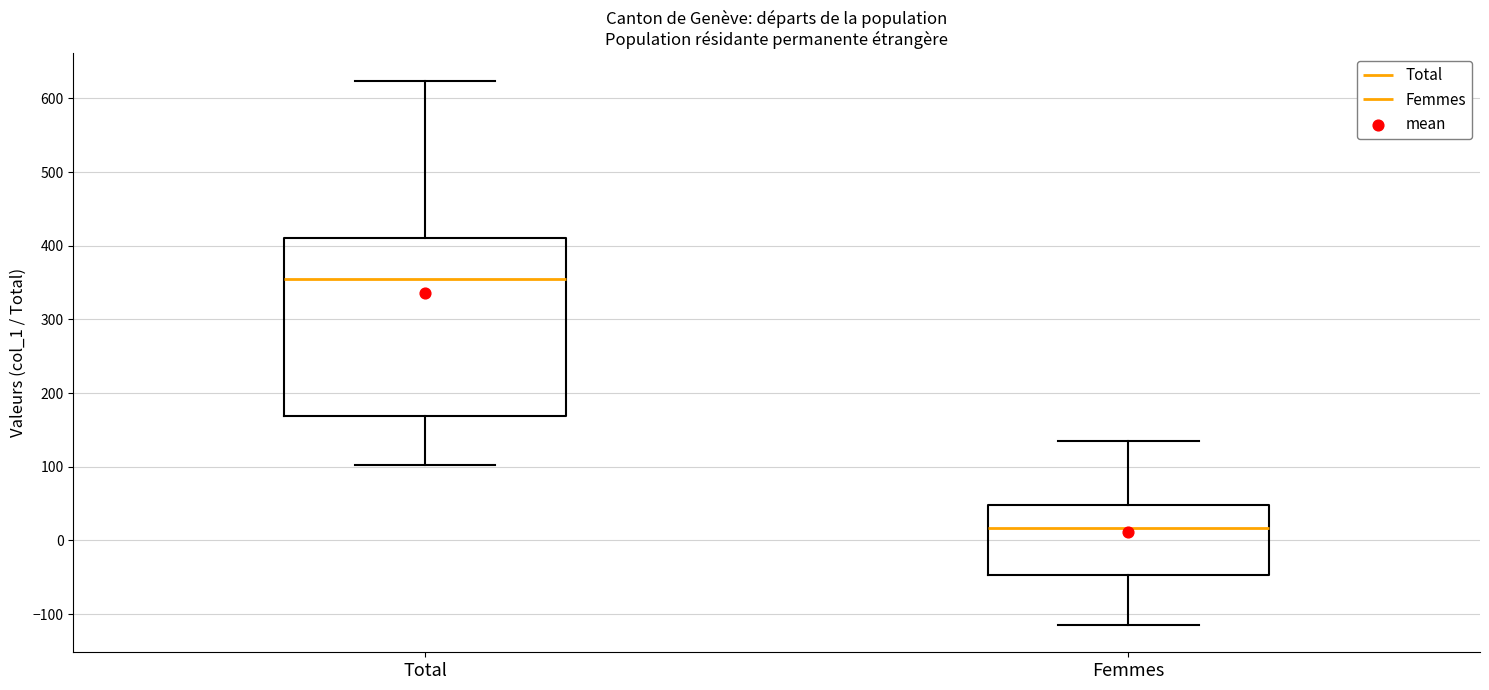

Reading left to right, read every box against the y-axis: the position of its median line, the range the box covers, and the ends of its whiskers. The values are not printed on the chart, so give them approximately, as read against the axis.

Total: median 350, box 170 to 410, whiskers 100 to 620
Femmes: median 20, box -50 to 50, whiskers -110 to 130